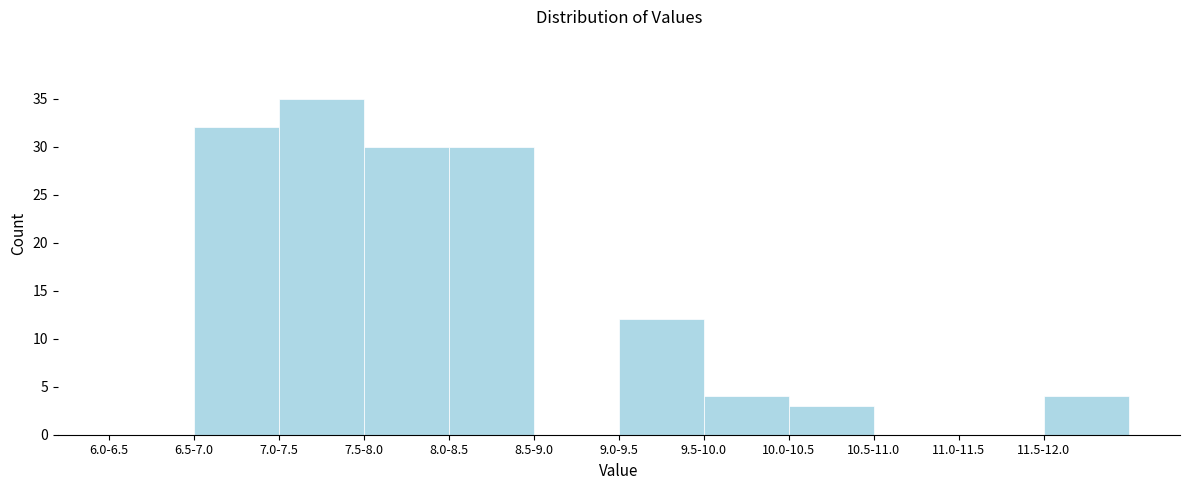

Reading right to left, extract all data points from this chart.

11.5-12.0=4	11.0-11.5=0	10.5-11.0=0	10.0-10.5=3	9.5-10.0=4	9.0-9.5=12	8.5-9.0=0	8.0-8.5=30	7.5-8.0=30	7.0-7.5=35	6.5-7.0=32	6.0-6.5=0